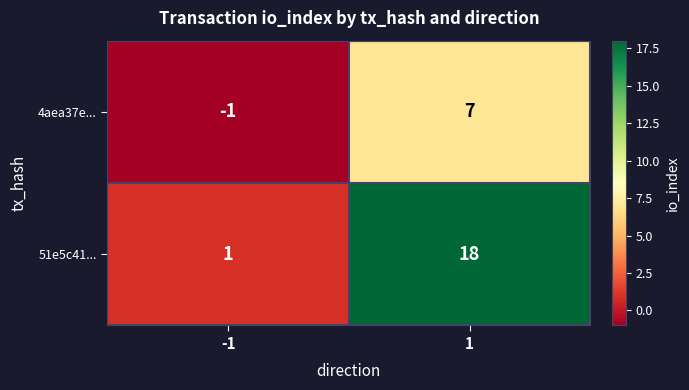

Reading left to right, list all the values displayed in this chart.

4aea37e...: -1=-1	1=7
51e5c41...: -1=1	1=18